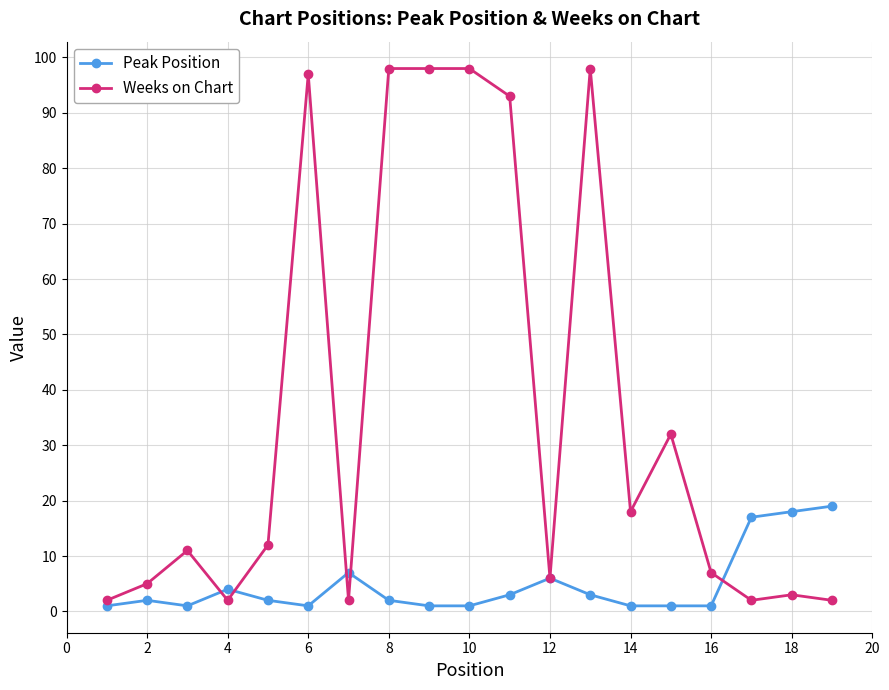

Rank the series by their average value, from highest to lowest.

Weeks on Chart, Peak Position